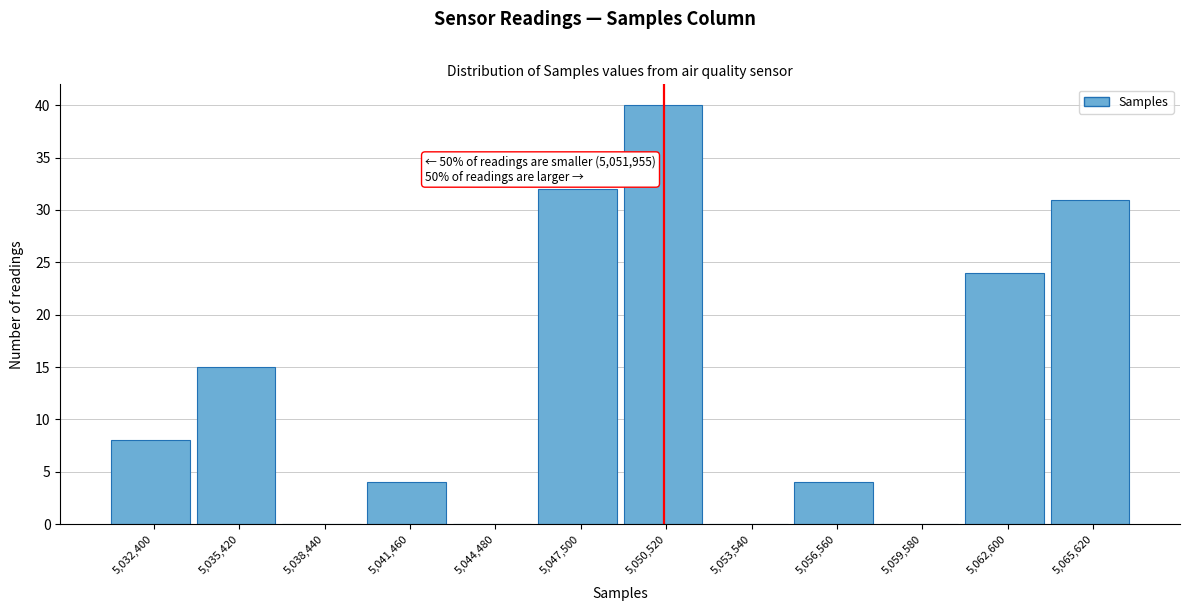

Reading left to right, list all the values displayed in this chart.

5,032,400=8	5,035,420=15	5,038,440=0	5,041,460=4	5,044,480=0	5,047,500=32	5,050,520=40	5,053,540=0	5,056,560=4	5,059,580=0	5,062,600=24	5,065,620=31